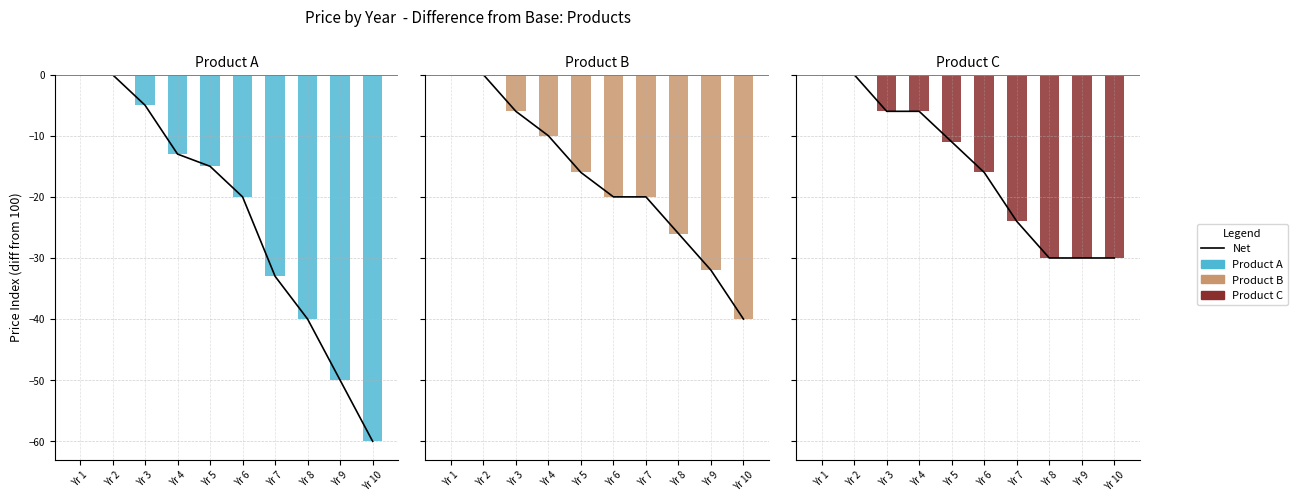

What is the difference between the second highest and minimum values in the A series?

60